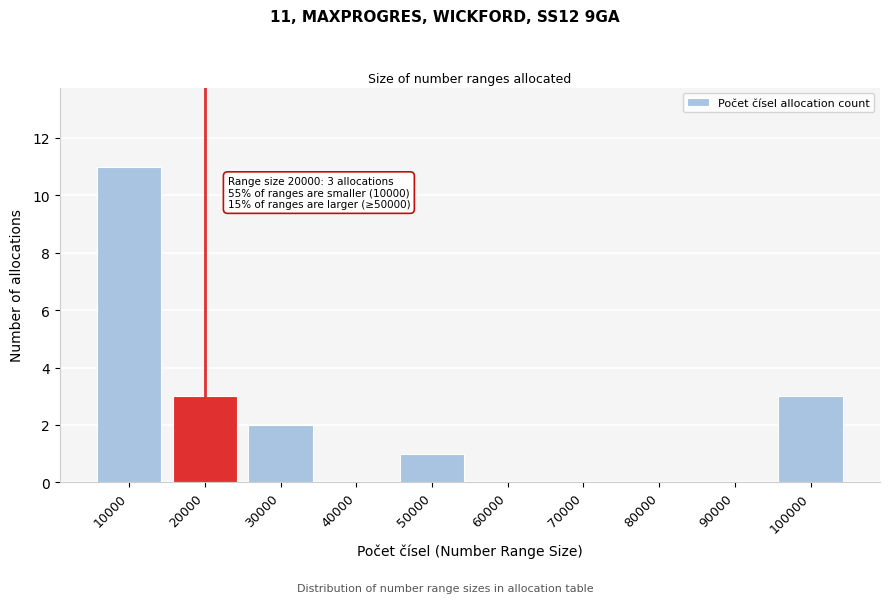

Reading right to left, list all the values displayed in this chart.

100000=3	90000=0	80000=0	70000=0	60000=0	50000=1	40000=0	30000=2	20000=3	10000=11